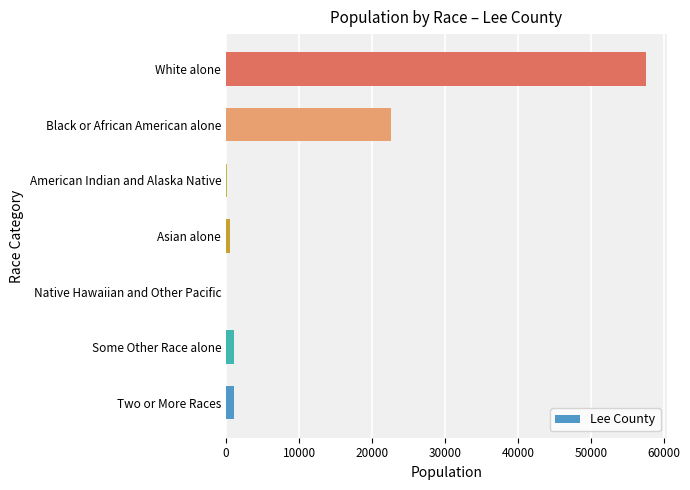

At which label is the value closest to 28758?

Black or African American alone